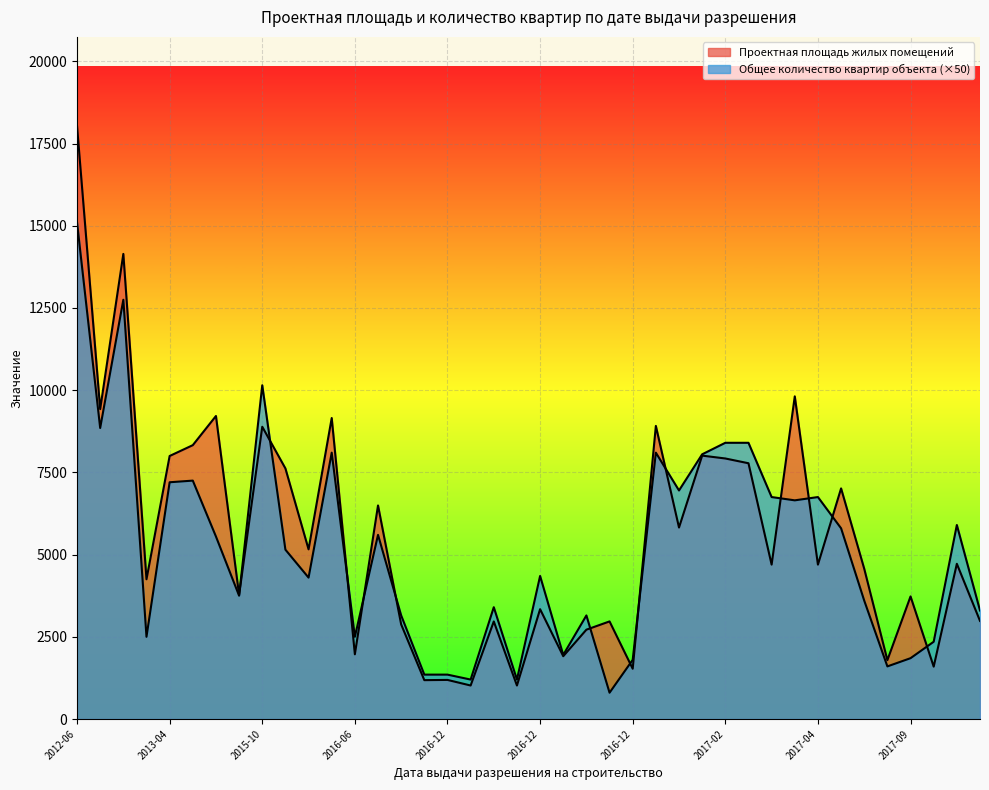

How many data points does each series have?

40